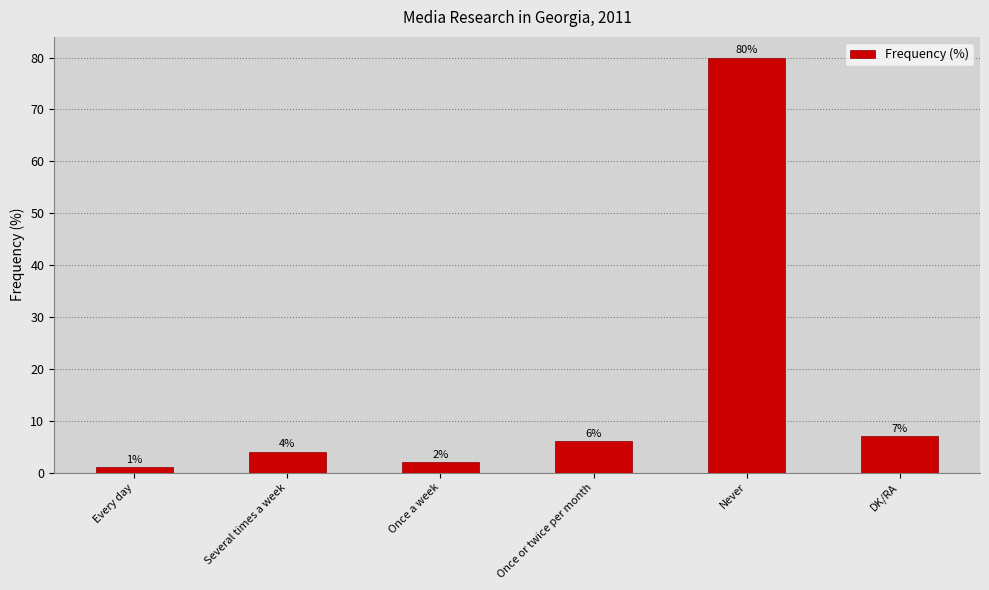

What is the minimum value shown in the chart?

1